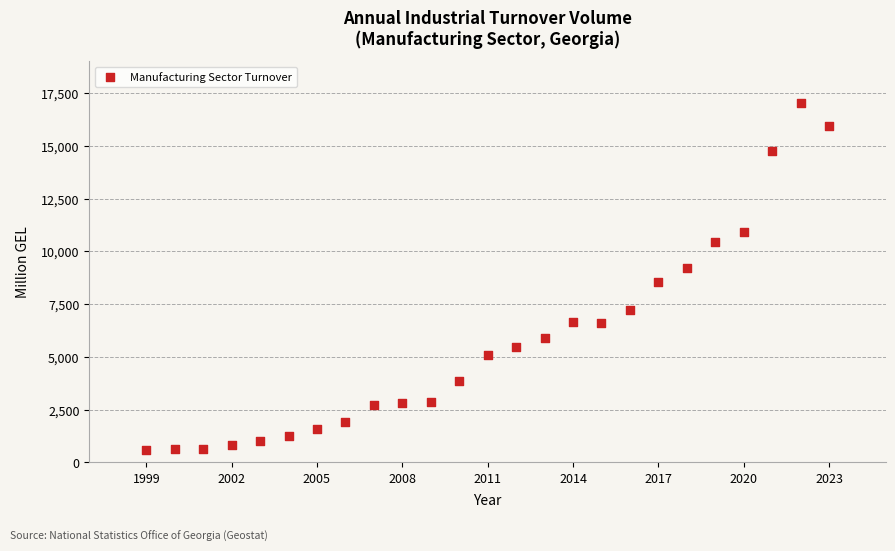

What is the range of Y values (max minus min)?

16465.7